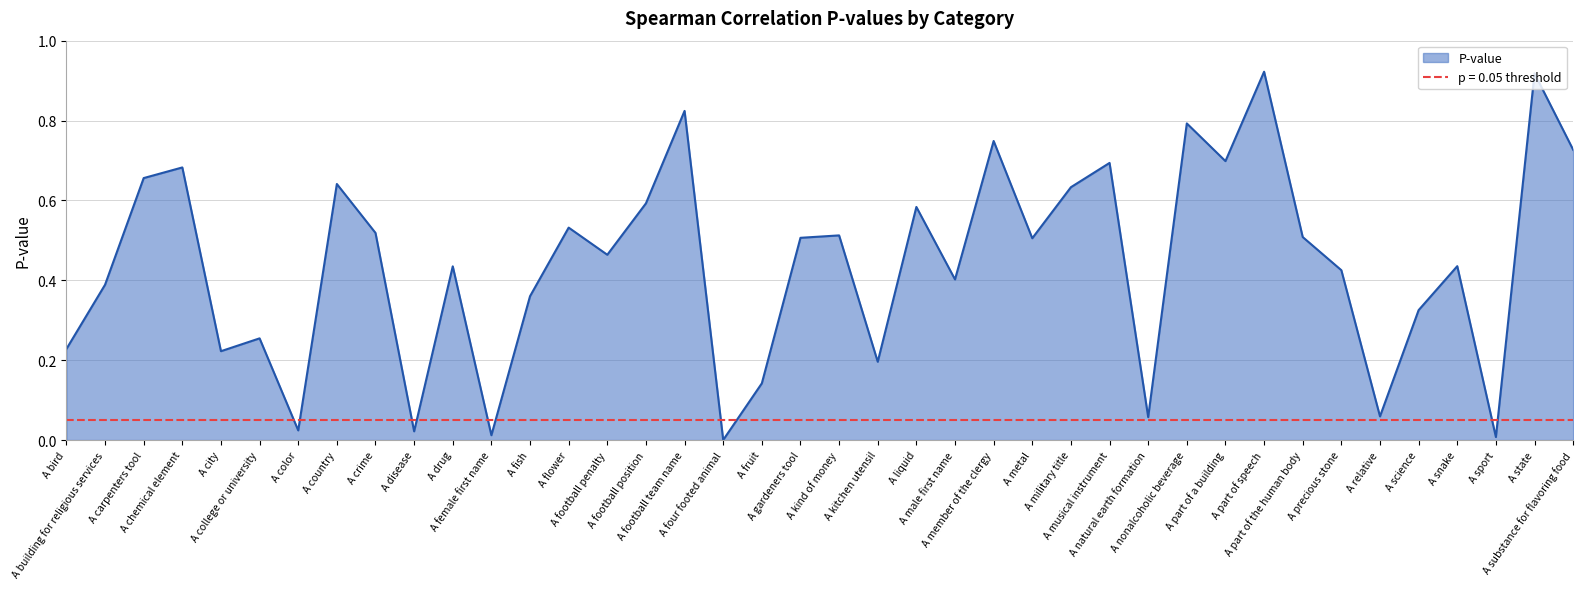

At which category does the data reach its first local valley?

A city